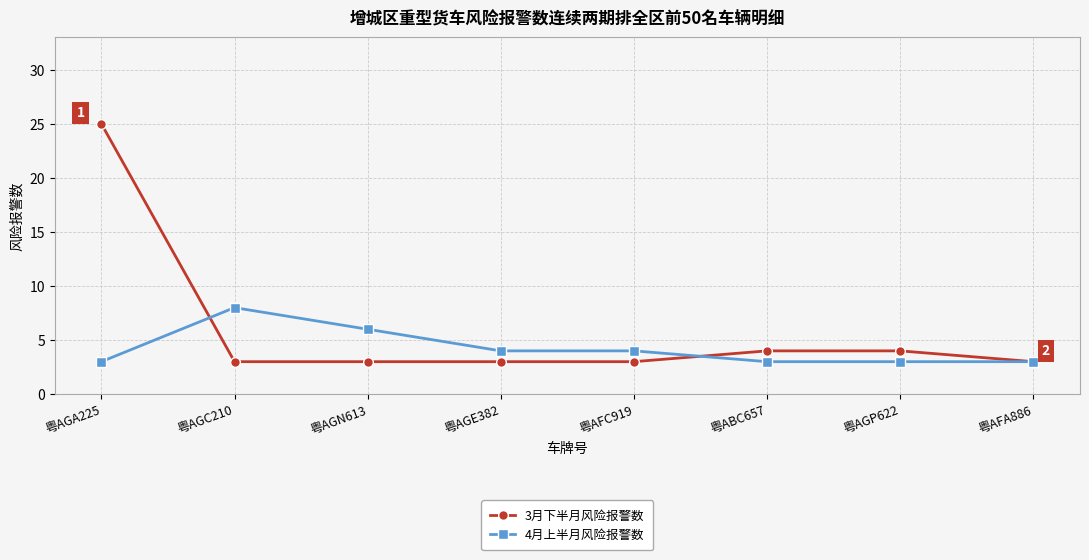

What is the value of the 4月上半月风险报警数 point at the 6th from the left?

3